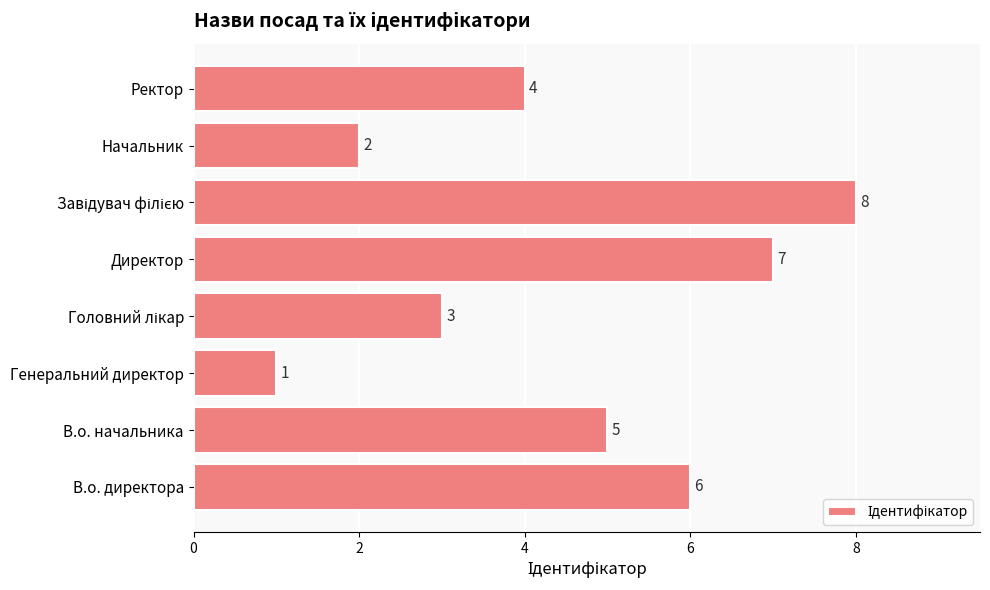

What is the maximum value shown in the chart?

8